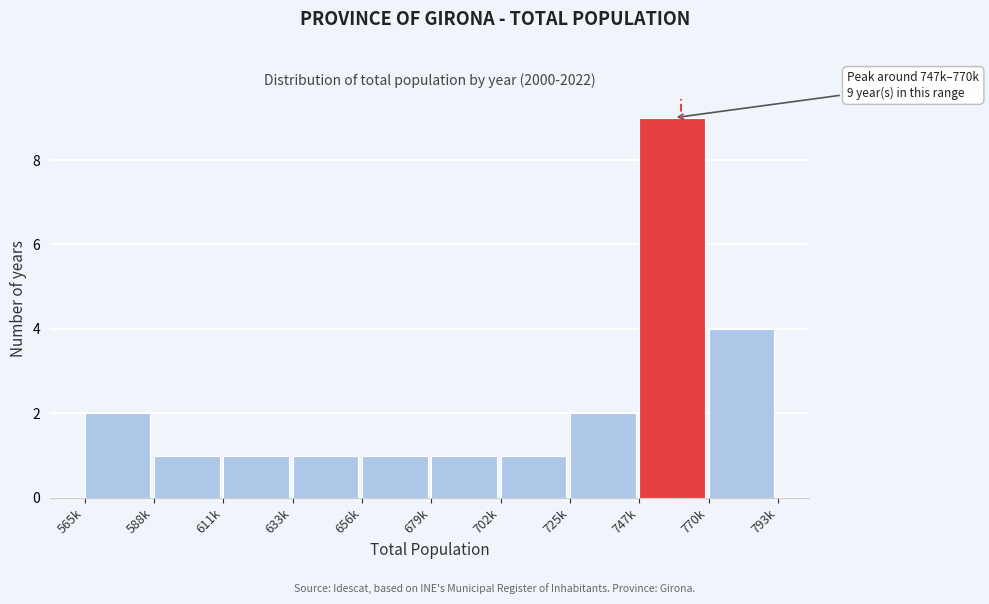

Reading right to left, list all the values displayed in this chart.

770k=4	747k=9	725k=2	702k=1	679k=1	656k=1	633k=1	611k=1	588k=1	565k=2